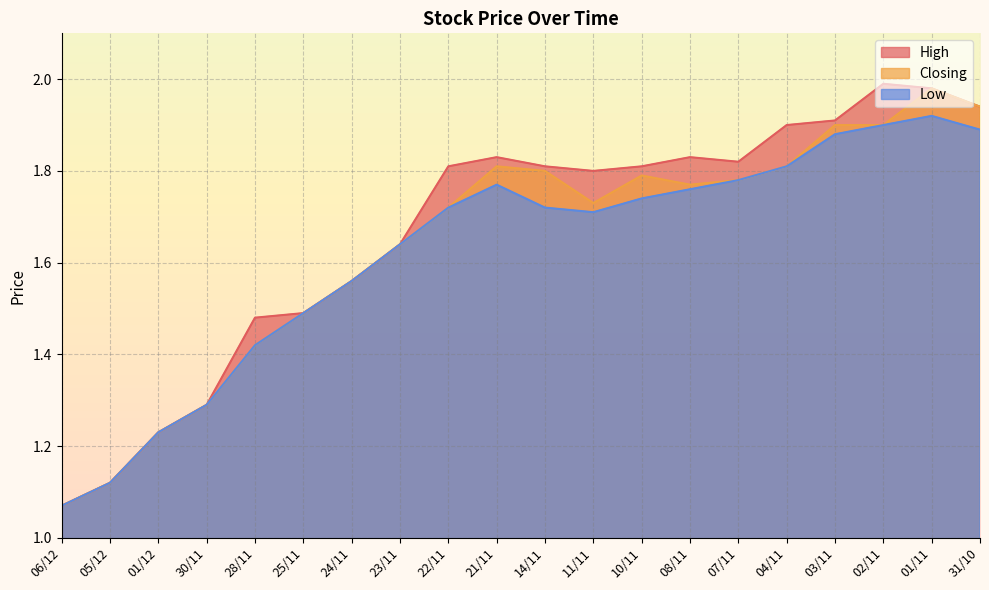

Which series has the largest range (max minus min)?

High